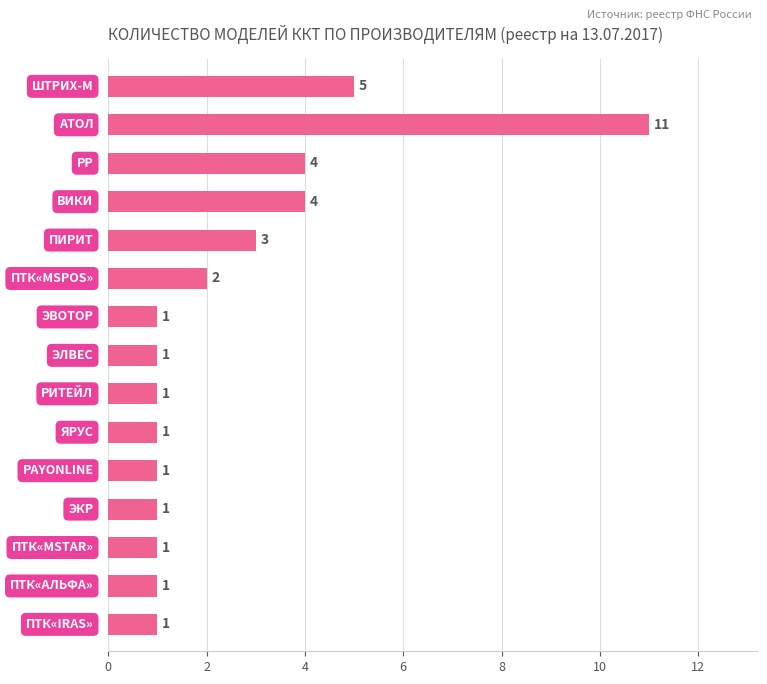

What is the difference between the maximum and second lowest values?

10